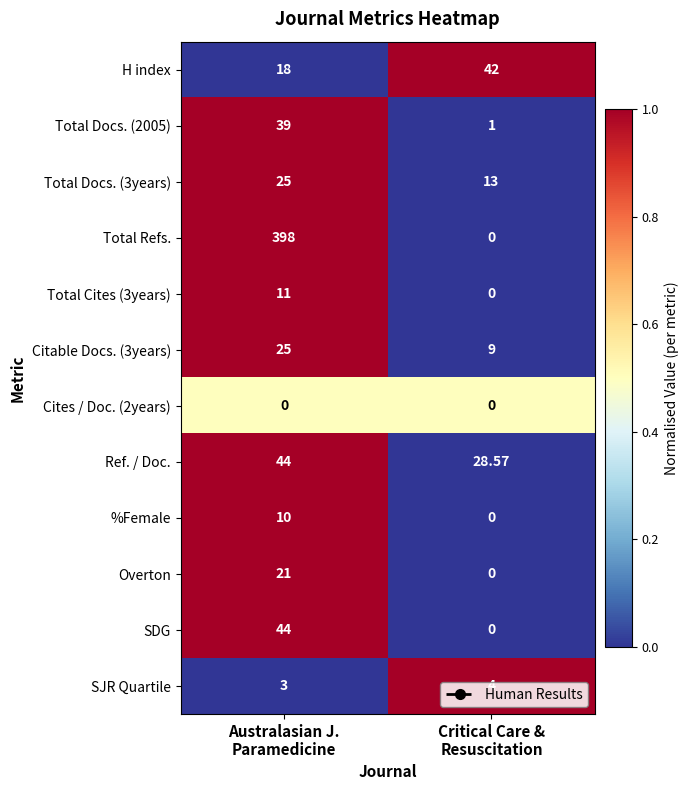

Which series has the largest total across all categories?

Total Refs.